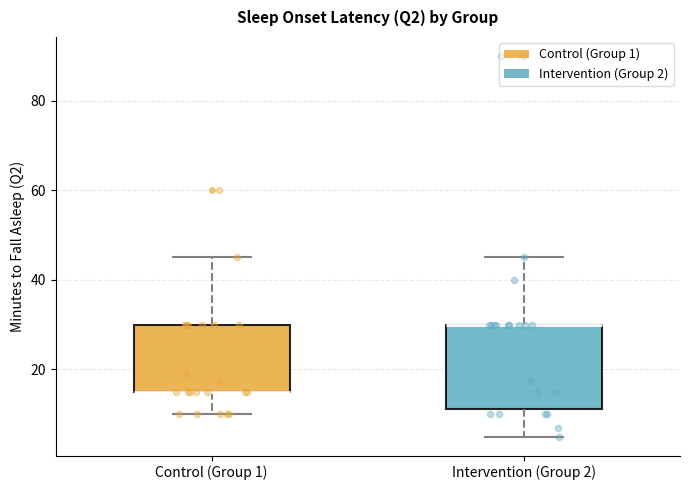

Comparing the boxes themselves (not the whiskers), which one is the tallest?

Intervention (Group 2)